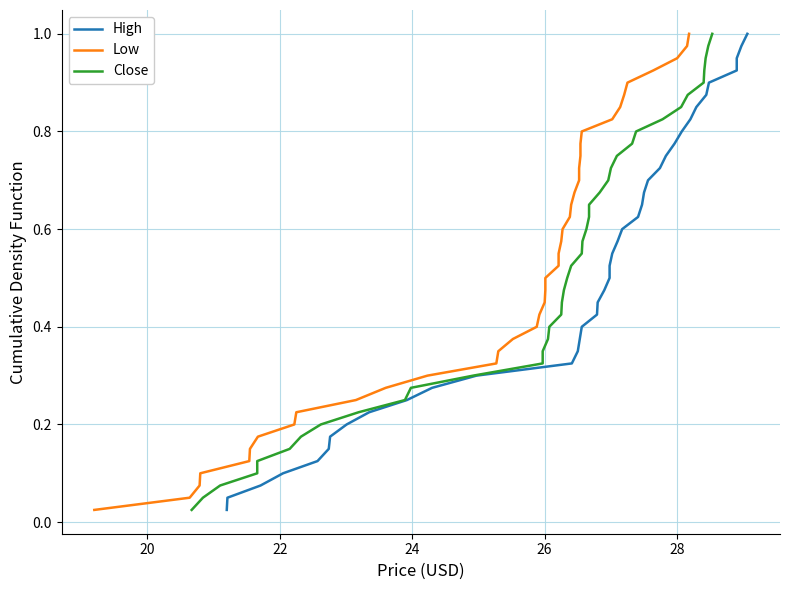

At how many categories does at least one series exceed 0?

40